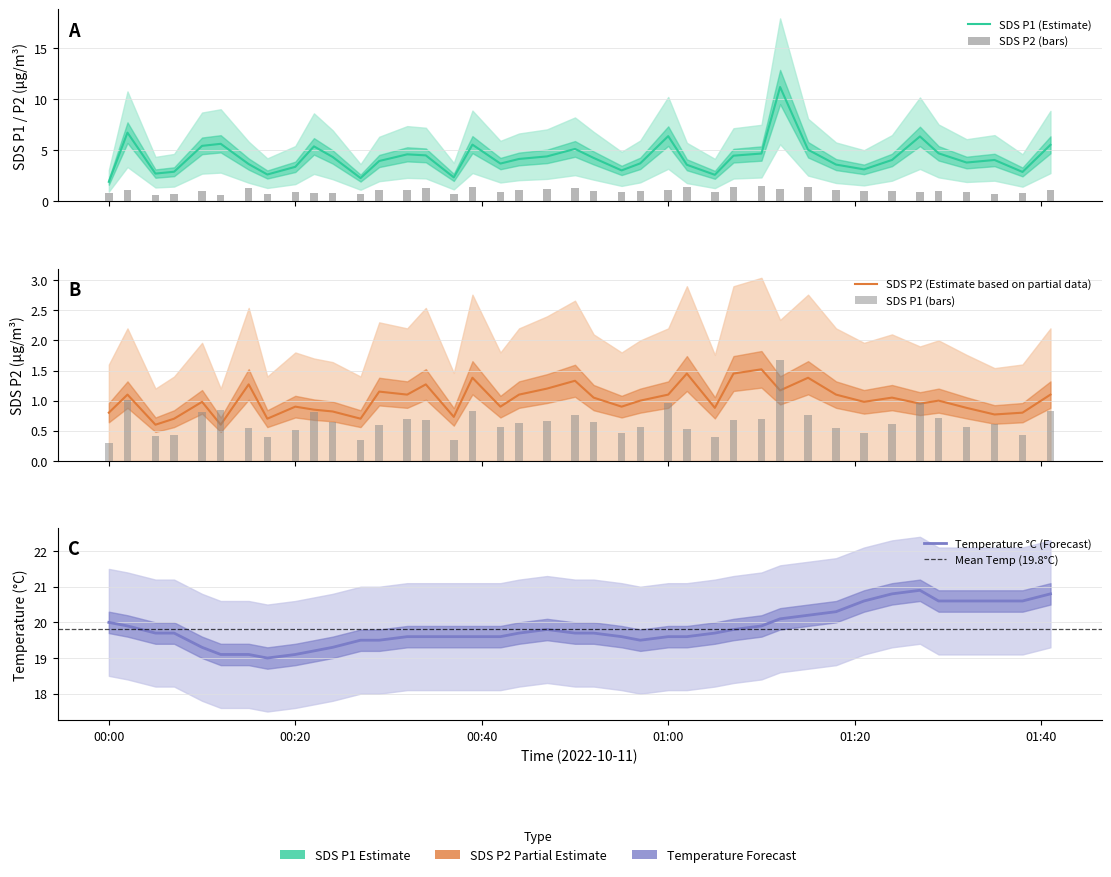

The SDS_P2 series shows 1.5 at 26. True or false?

False